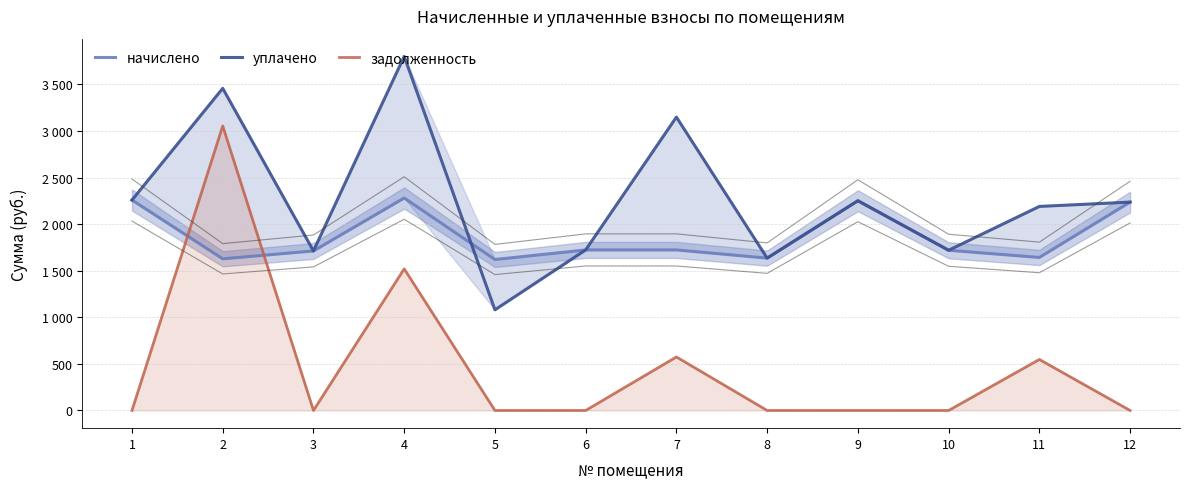

Is it true that начислено equals 3933.0 at 9?

False